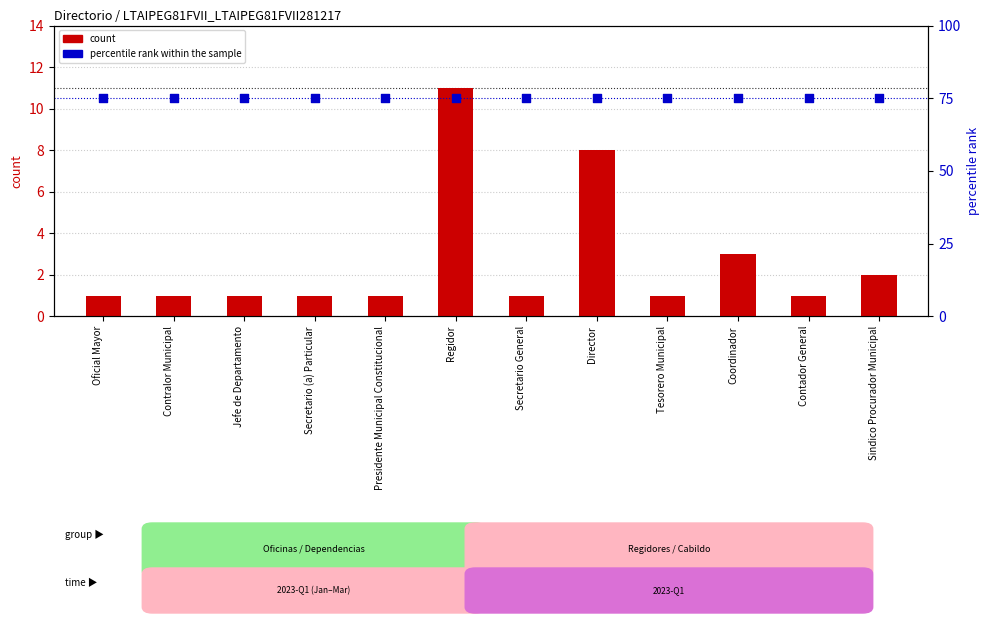

Which series reaches the maximum Y coordinate?

percentile rank within the sample